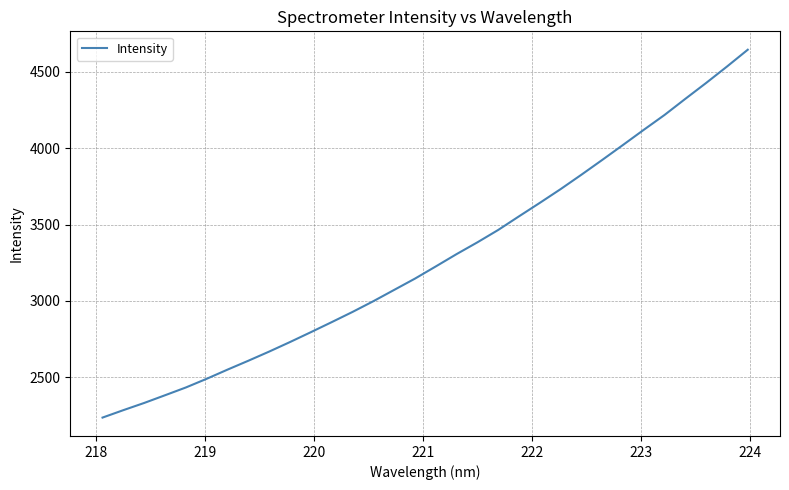

Does the chart display data point markers on the line(s)?

No